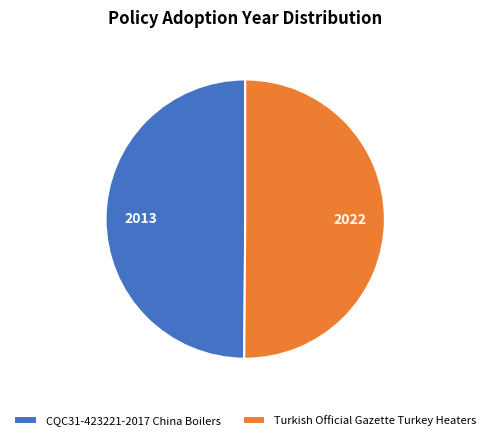

Combined, do CQC31-423221-2017 China Boilers and Turkish Official Gazette Turkey Heaters account for over 50%?

Yes